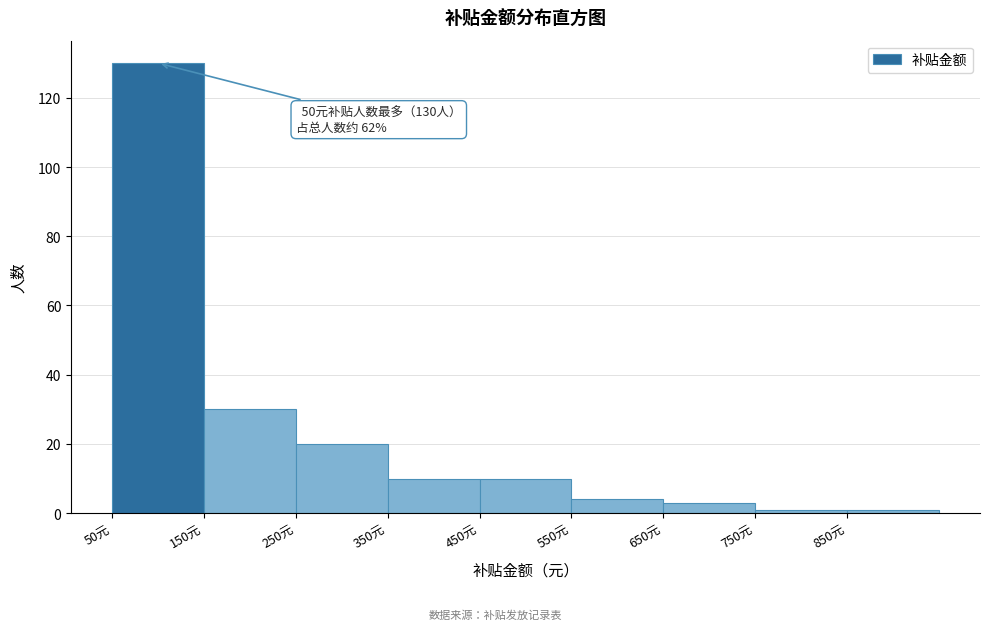

Which range on the x-axis has the tallest bar?

50 to 150